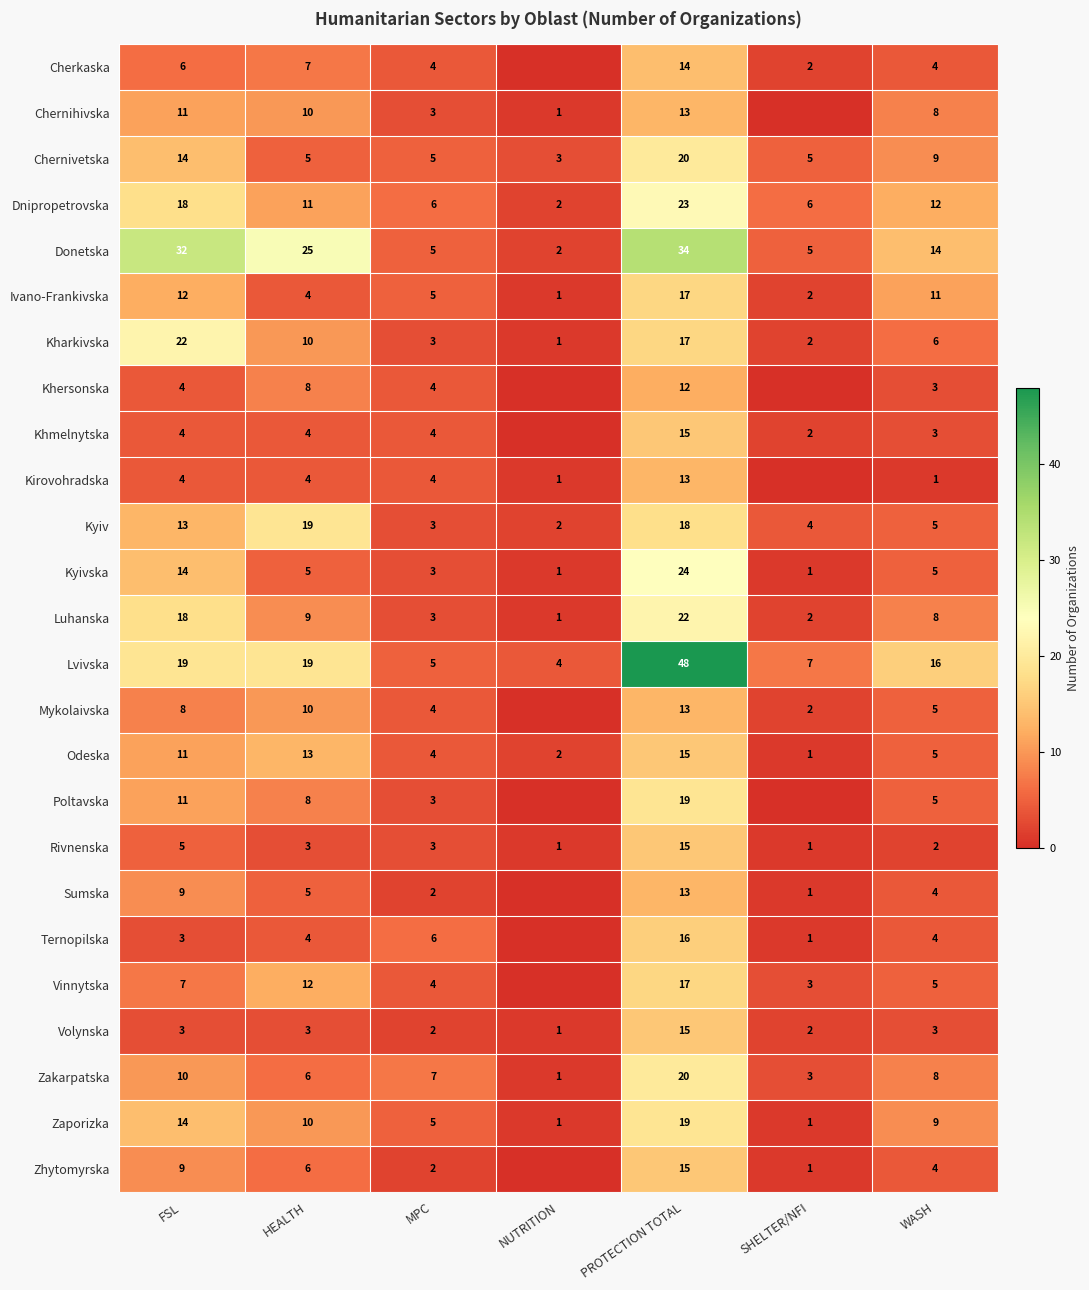

At which label does Kharkivska first exceed 6?

FSL